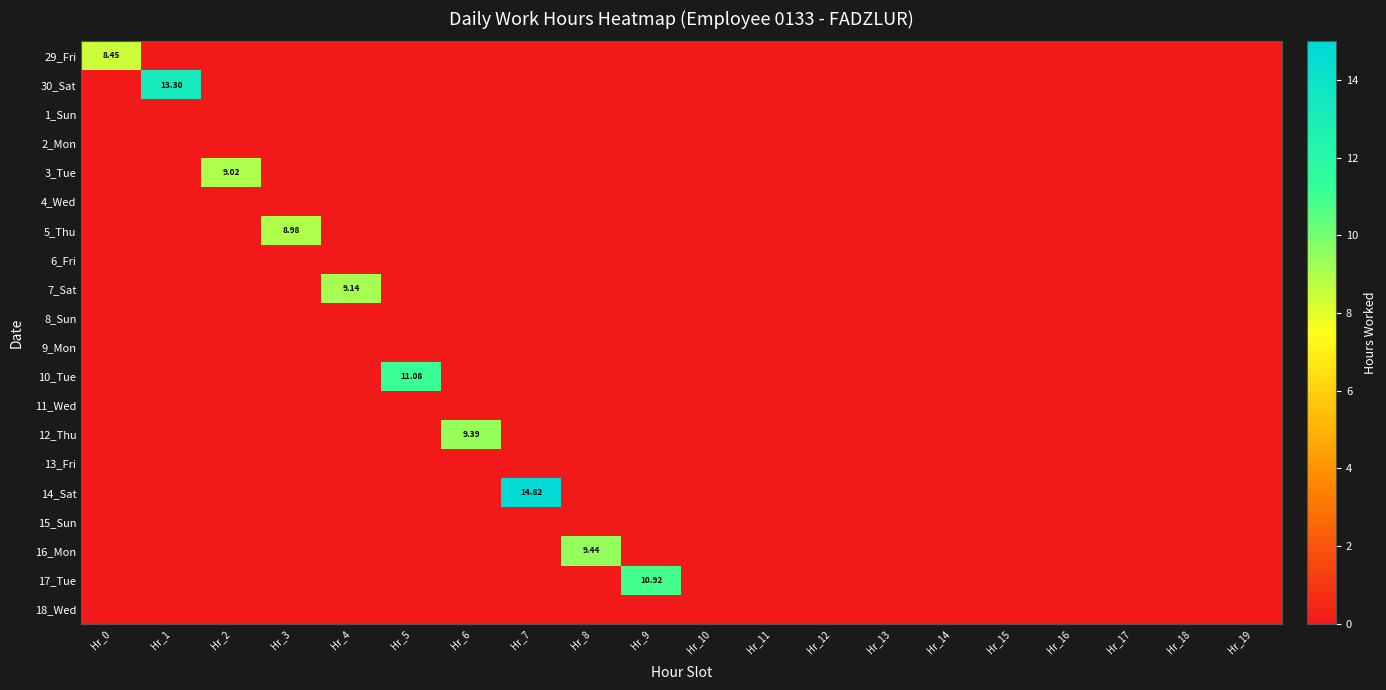

How many values in the 5_Thu series exceed 0?

1